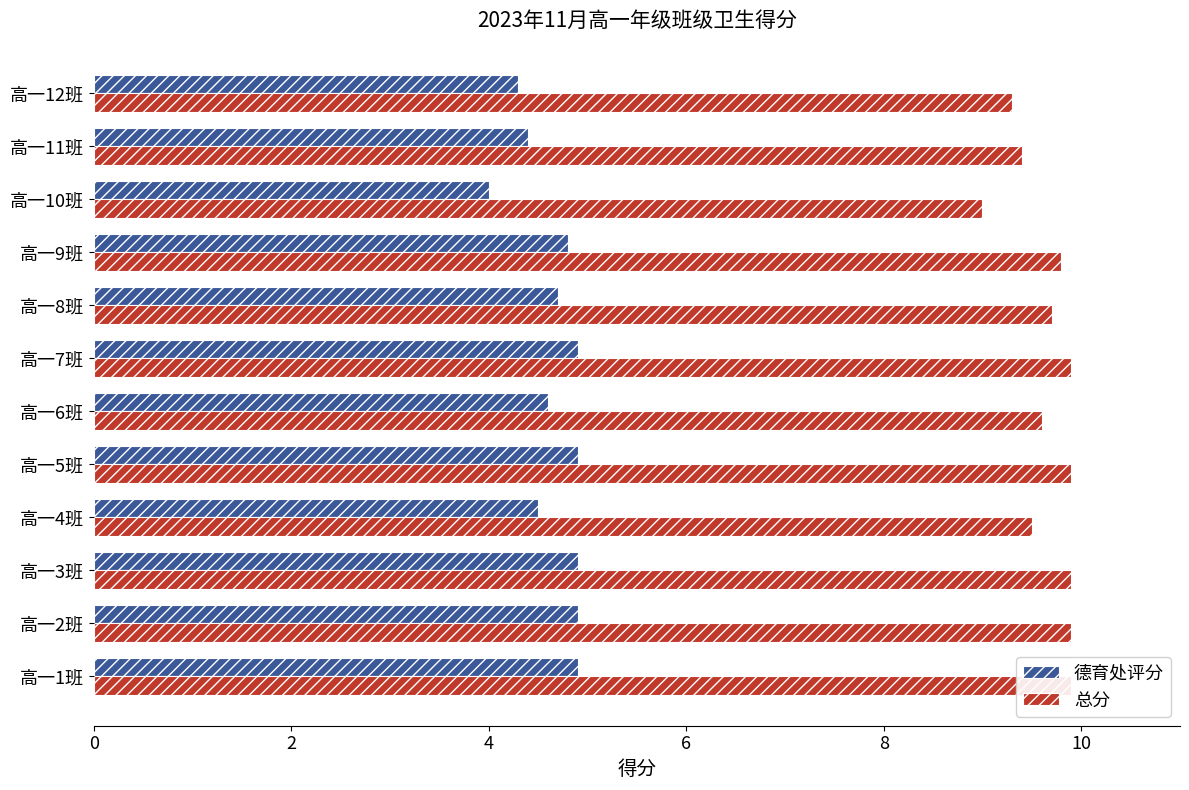

List the series in order of their peak value, highest first.

总分, 德育处评分